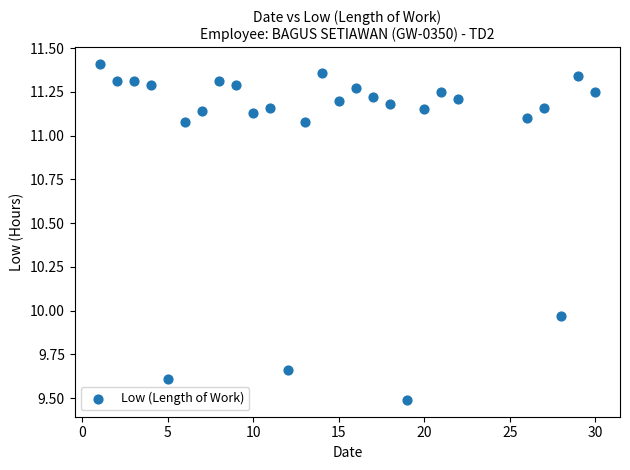

What is the range of Y values (max minus min)?

1.9